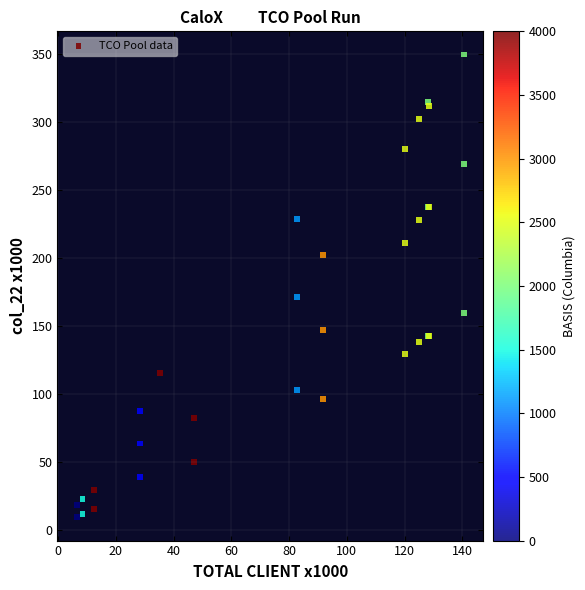

What Y value in the scatter plot is closest to 179?

171.4